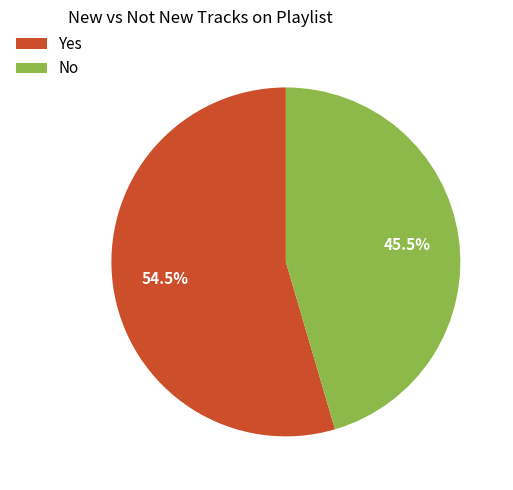

Is No the majority of the pie?

No